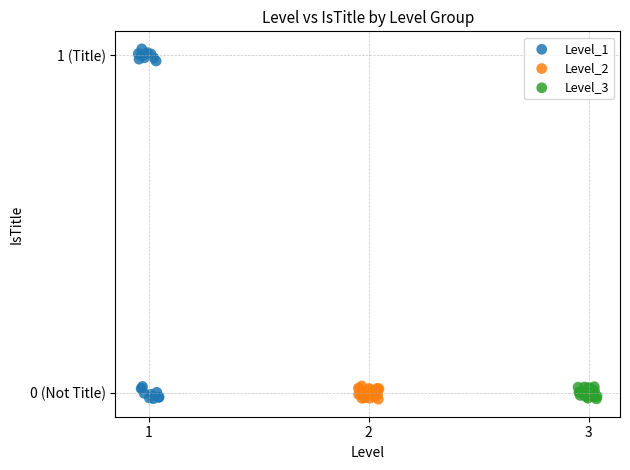

What are all the series names shown in the legend?

Level_1, Level_2, Level_3